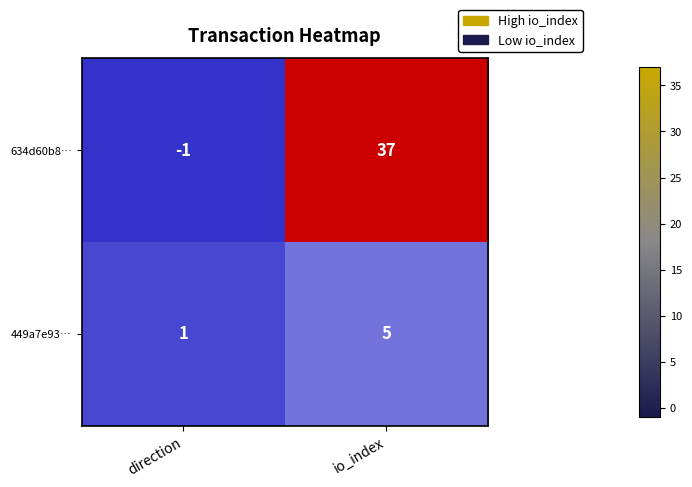

The value of 449a7e93… at io_index is 2. True or false?

False